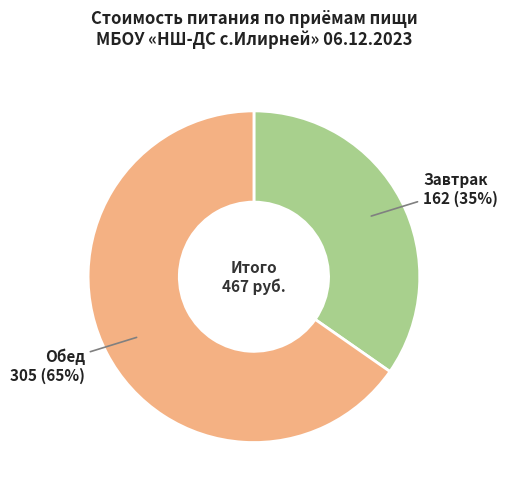

Is there a majority slice in this chart?

Yes